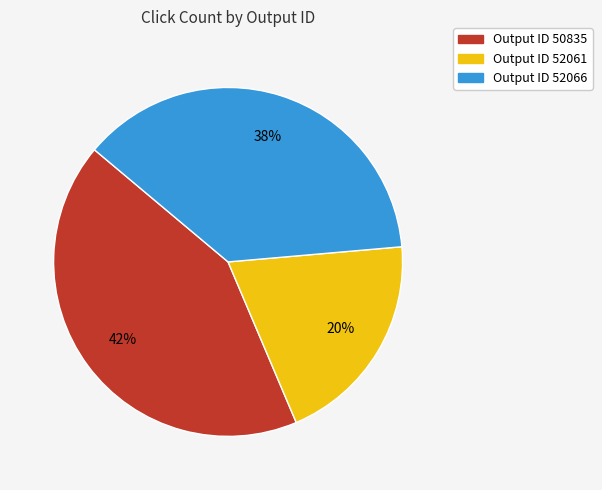

Count the number of slices in the pie.

3